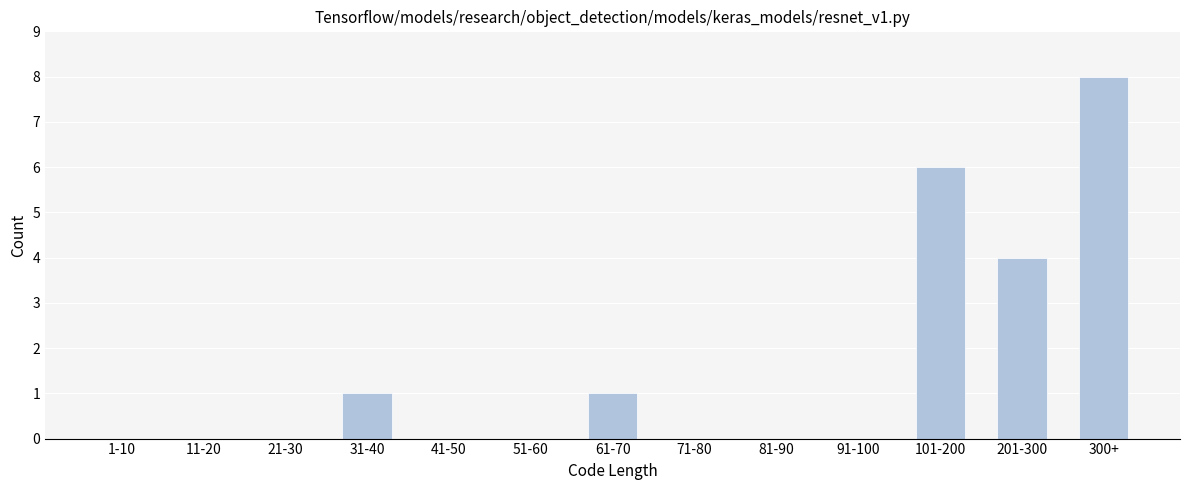

Reading left to right, extract all data points from this chart.

1-10=0	11-20=0	21-30=0	31-40=1	41-50=0	51-60=0	61-70=1	71-80=0	81-90=0	91-100=0	101-200=6	201-300=4	300+=8